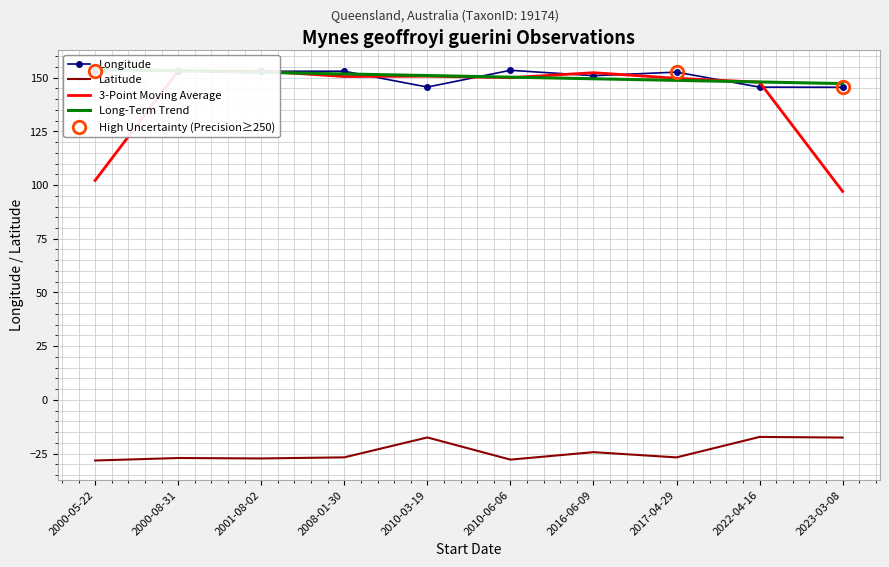

Is this an area chart (filled region under the line)?

No